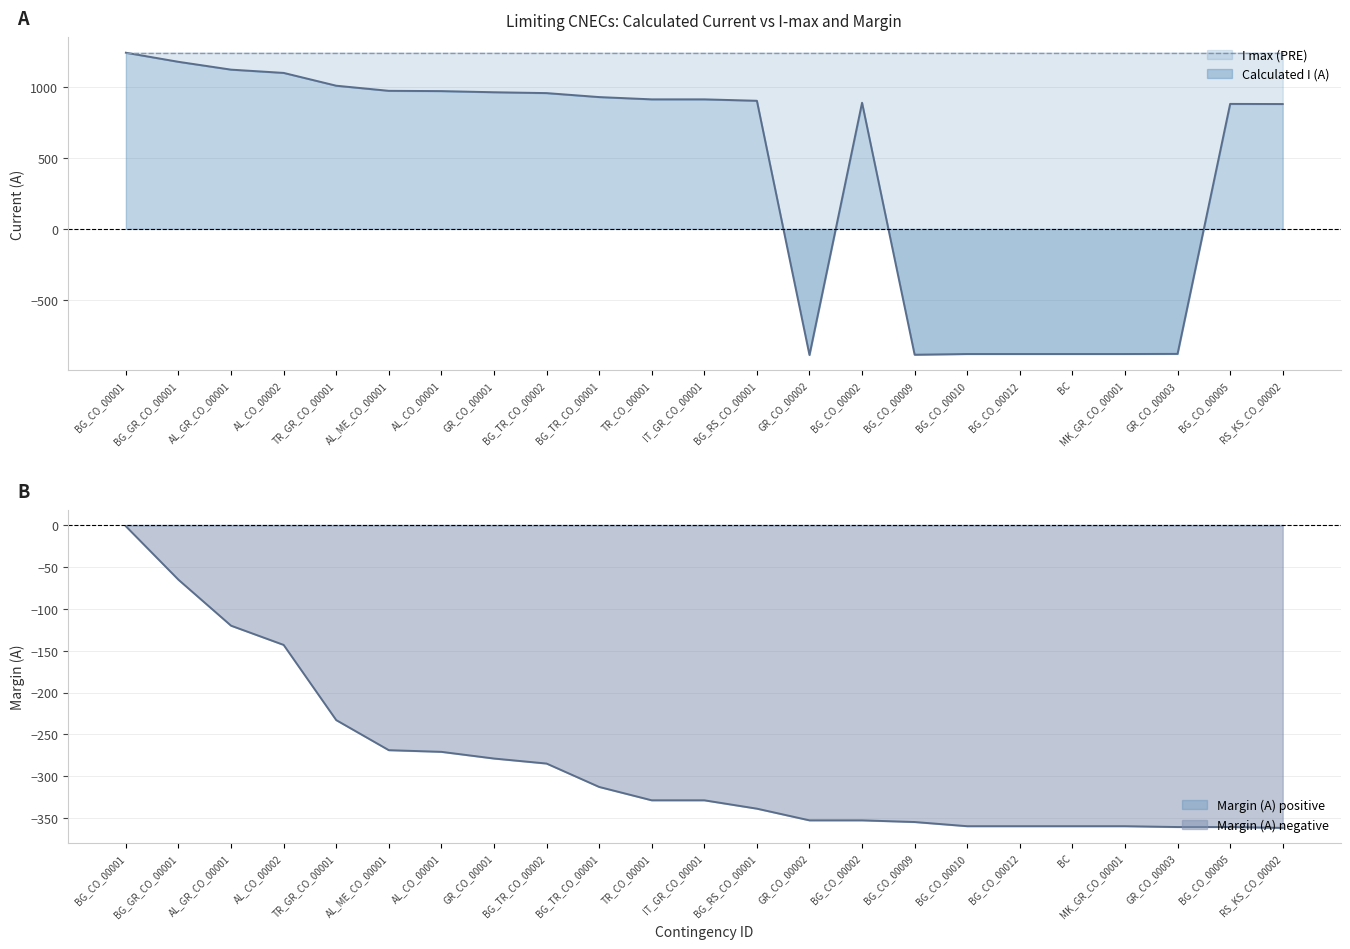

Which category has the lowest value in the Calculated I (A) series?

GR_CO_00002